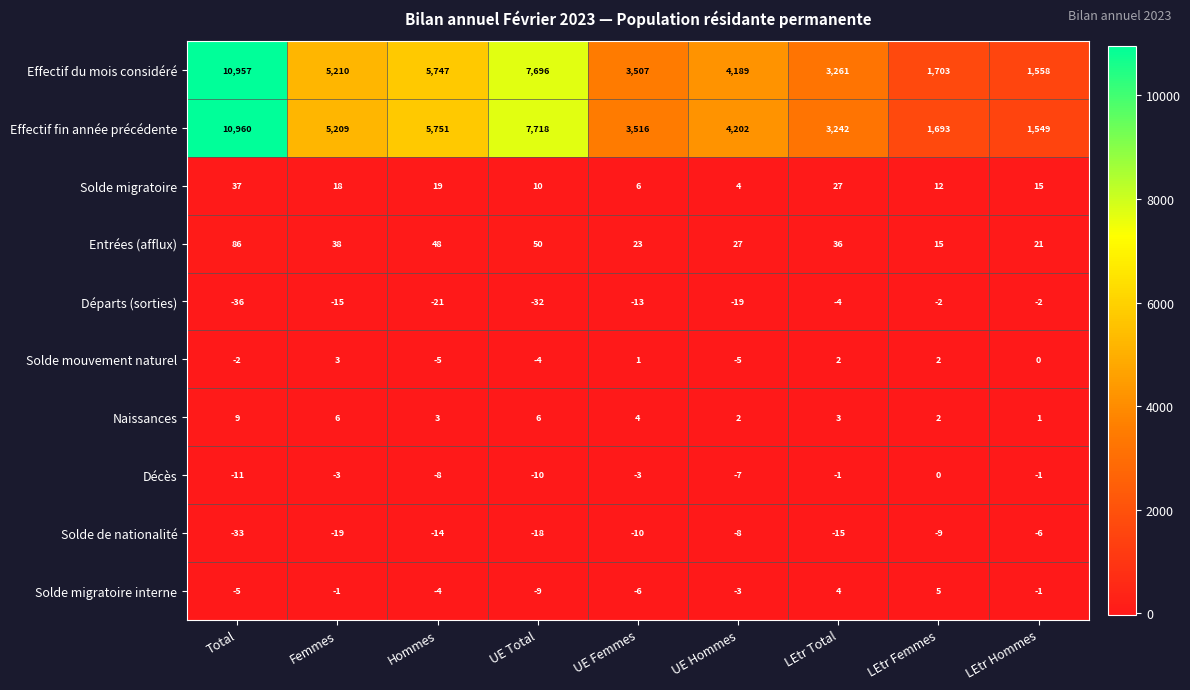

The value of Solde migratoire interne at Total is -8. True or false?

False